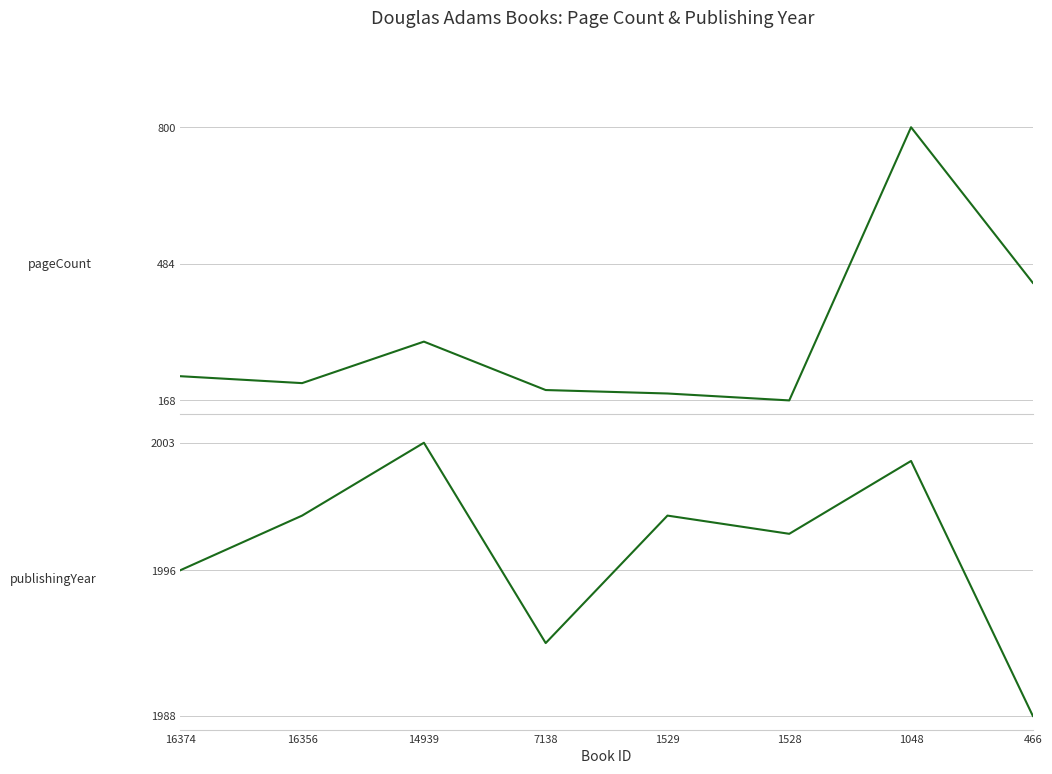

What is the difference between the second highest and minimum values in the pageCount series?

272